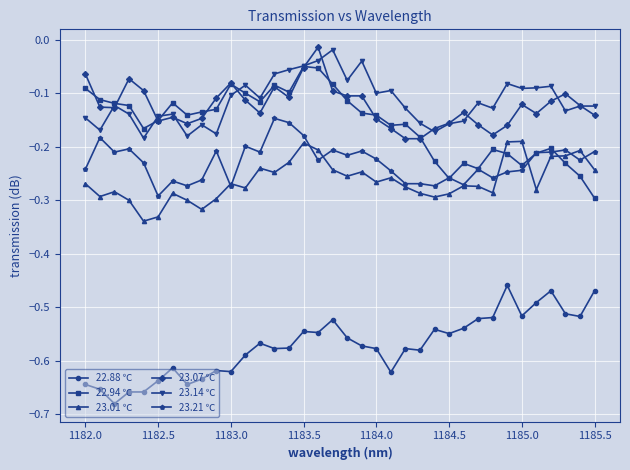

True or false: 22.88 ℃ and 22.94 ℃ cross at least once.

False